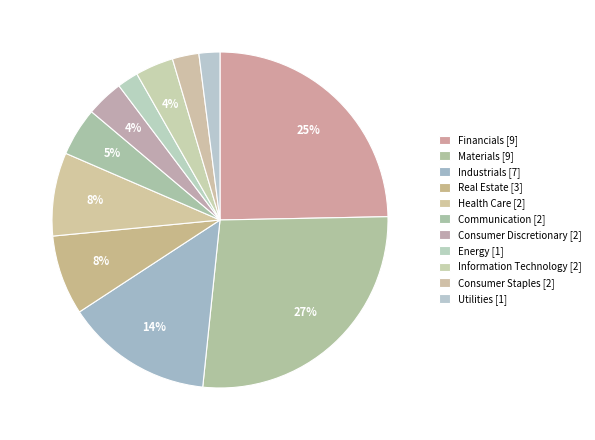

Count the number of slices in the pie.

11